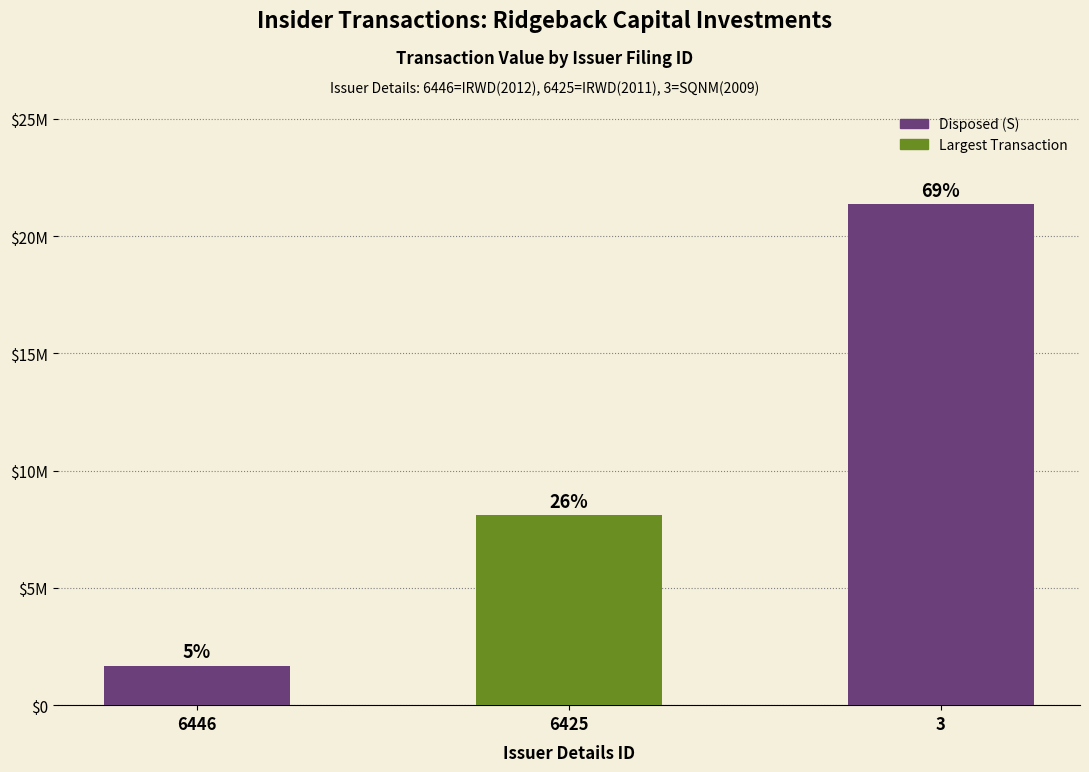

What is the value of the 3rd bar from the left?

21357712